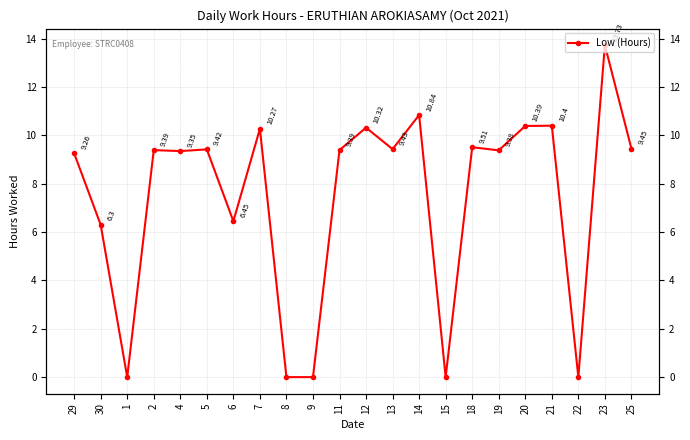

Reading left to right, list all the values displayed in this chart.

29=9.3	30=6.3	1=0.0	2=9.4	4=9.3	5=9.4	6=6.5	7=10.3	8=0.0	9=0.0	11=9.4	12=10.3	13=9.4	14=10.8	15=0.0	18=9.5	19=9.4	20=10.4	21=10.4	22=0.0	23=13.7	25=9.4